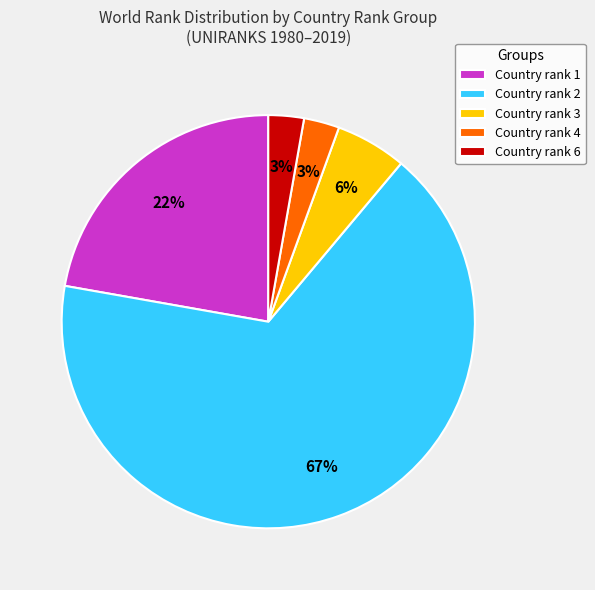

To the nearest percent, what percentage of the pie is Country rank 3?

6%